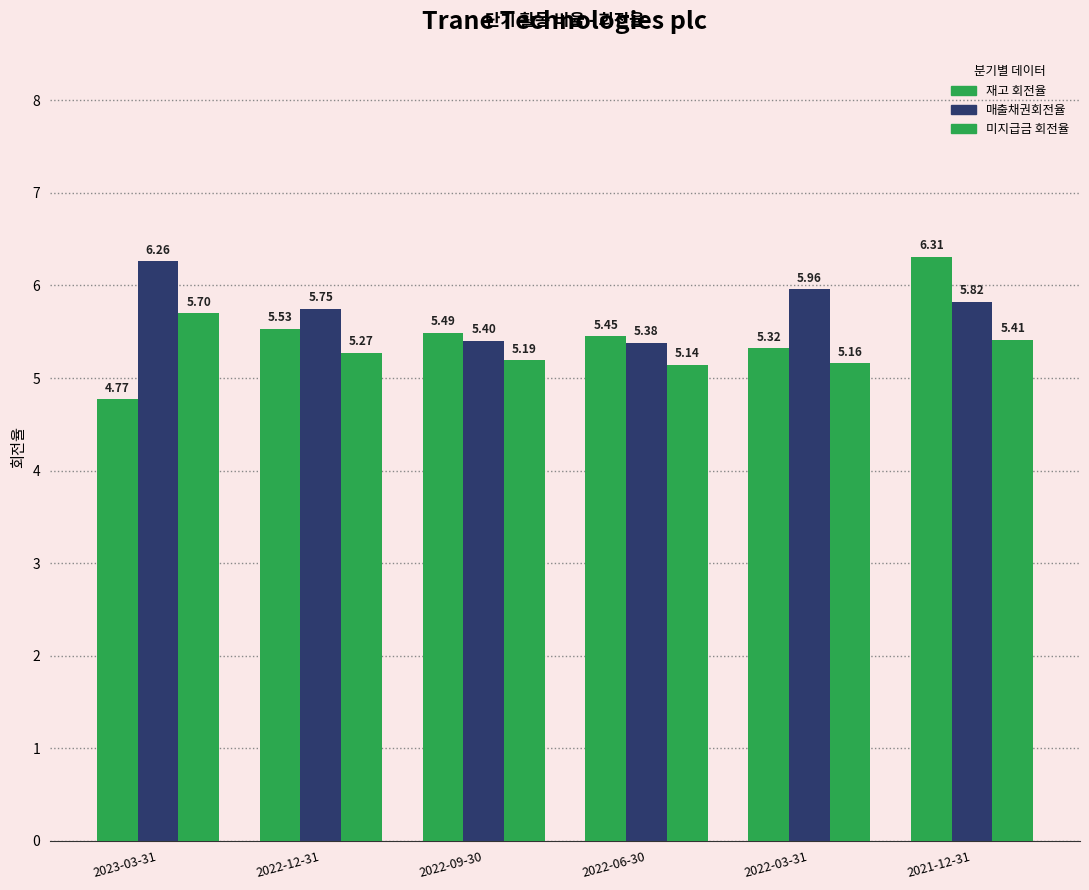

How many values in the 재고 회전율 series are below 5?

1